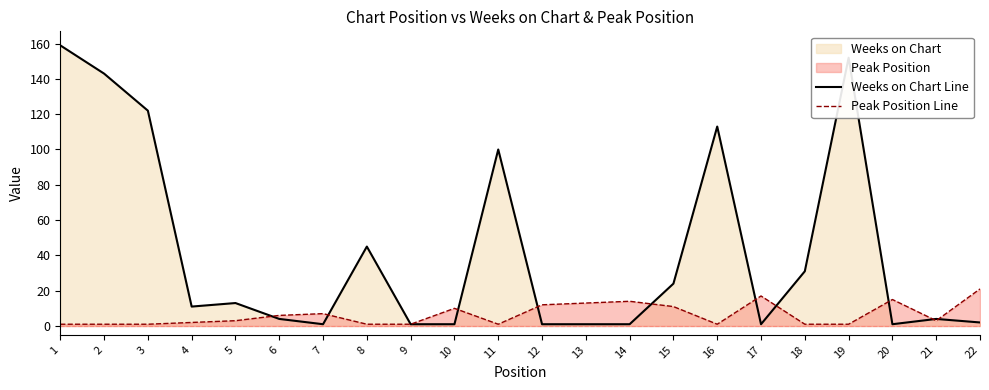

What is the difference between the Weeks on Chart Line values at 9 and 22?

1